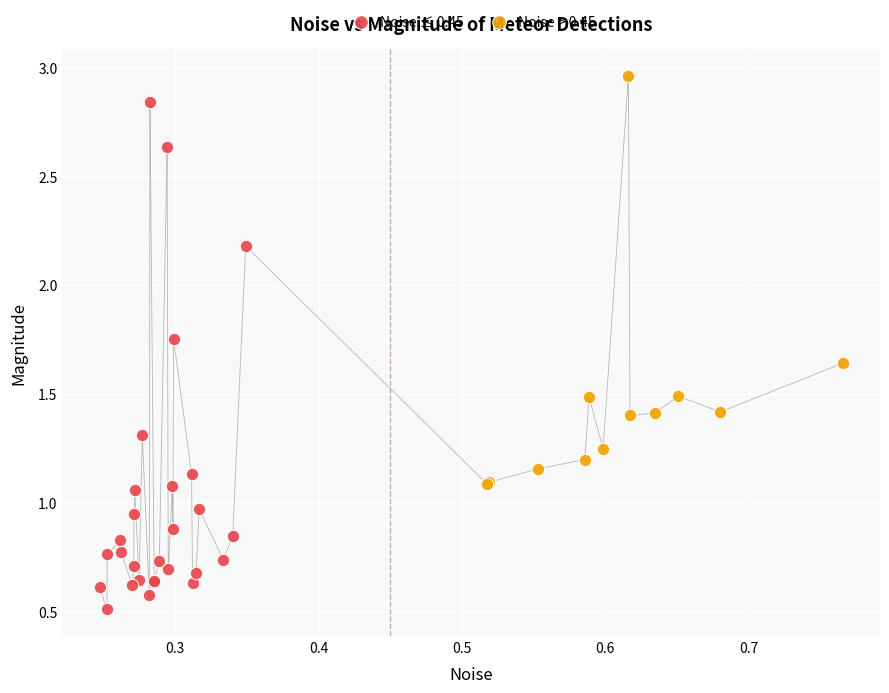

Which series contains the highest Y value?

Noise > 0.45